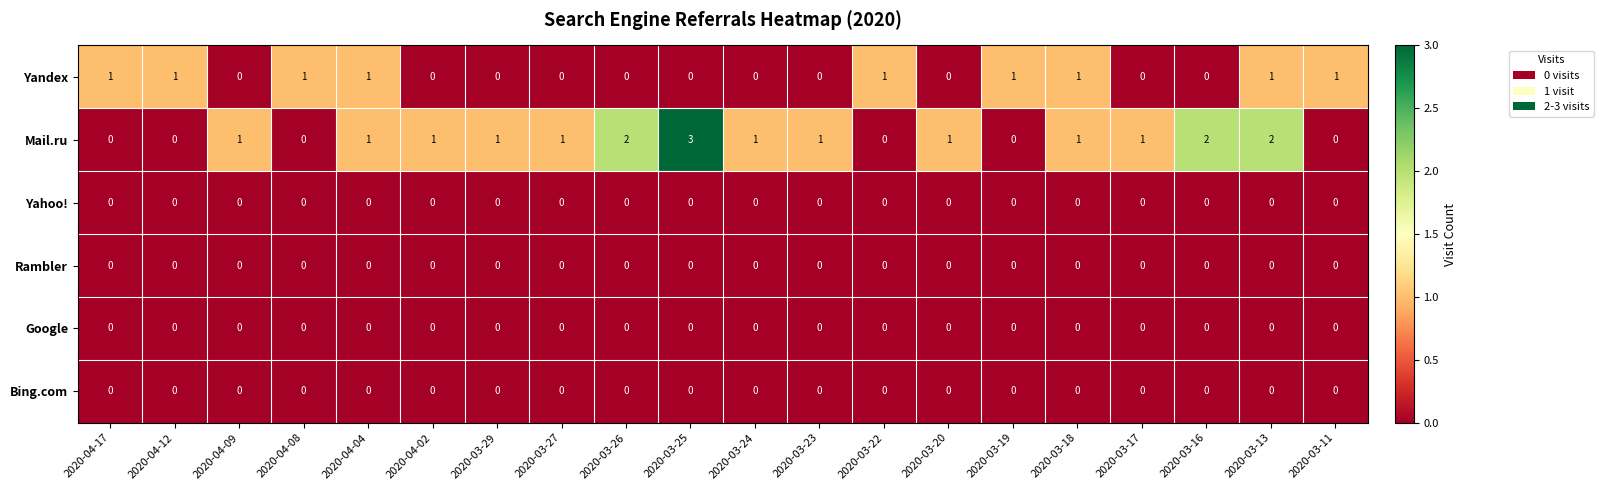

What is the difference between the maximum and minimum values in the Mail.ru series?

3